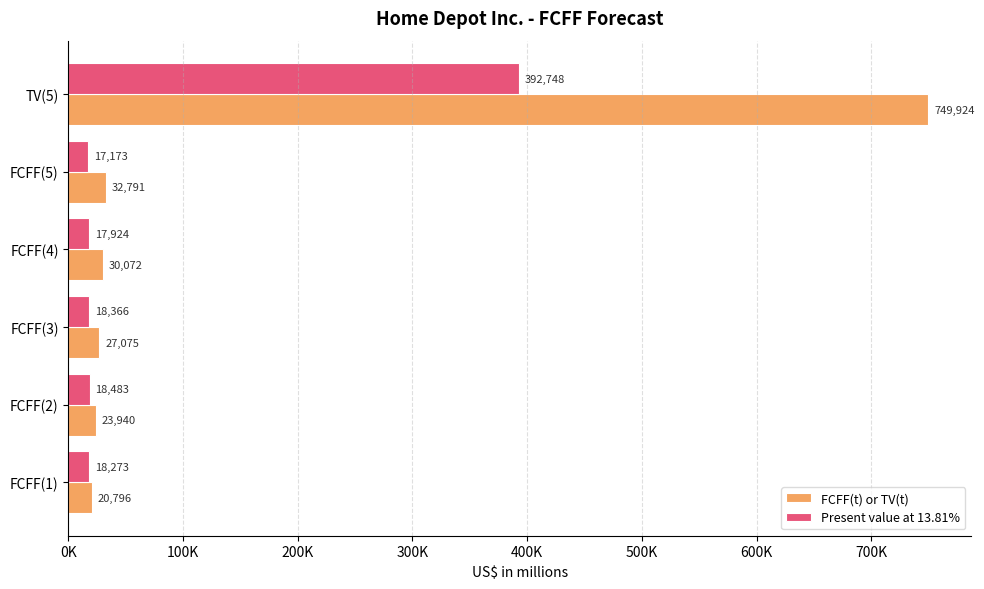

Rank the categories by Present value at 13.81% value from lowest to highest.

FCFF(5), FCFF(4), FCFF(1), FCFF(3), FCFF(2), TV(5)